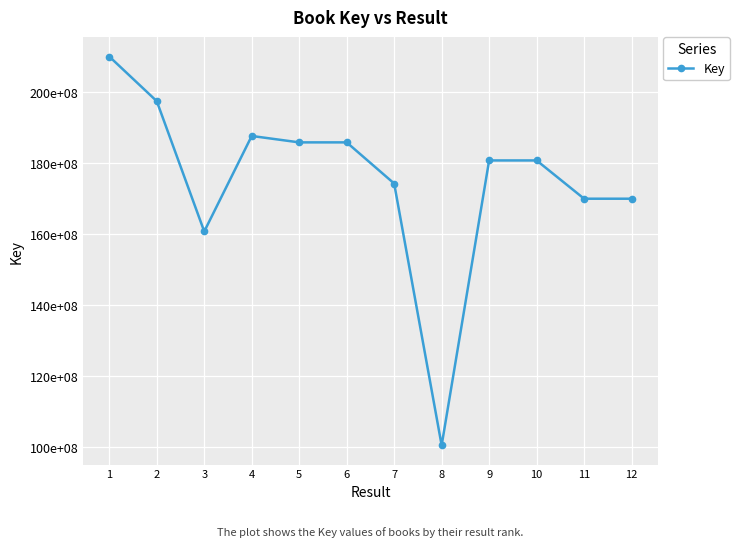

Reading right to left, extract all data points from this chart.

169899090	169899190	180684389	180684054	100403870	174179697	185771993	185771483	187578788	160669428	197387049	209962924